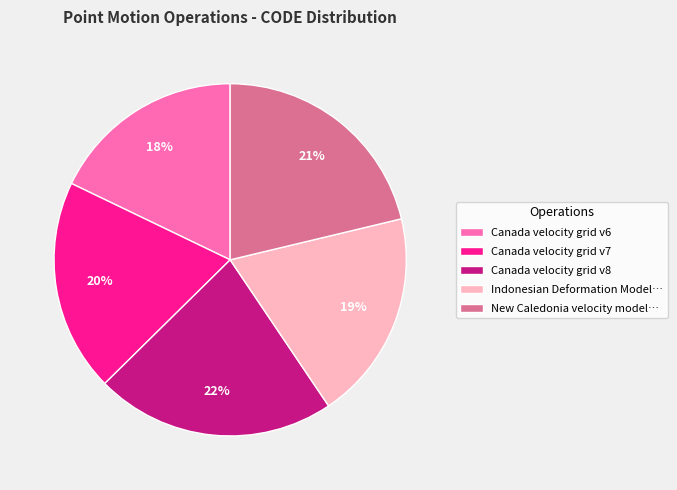

What is the ratio of the value at Canada velocity grid v7 to the value at Canada velocity grid v8?

0.9